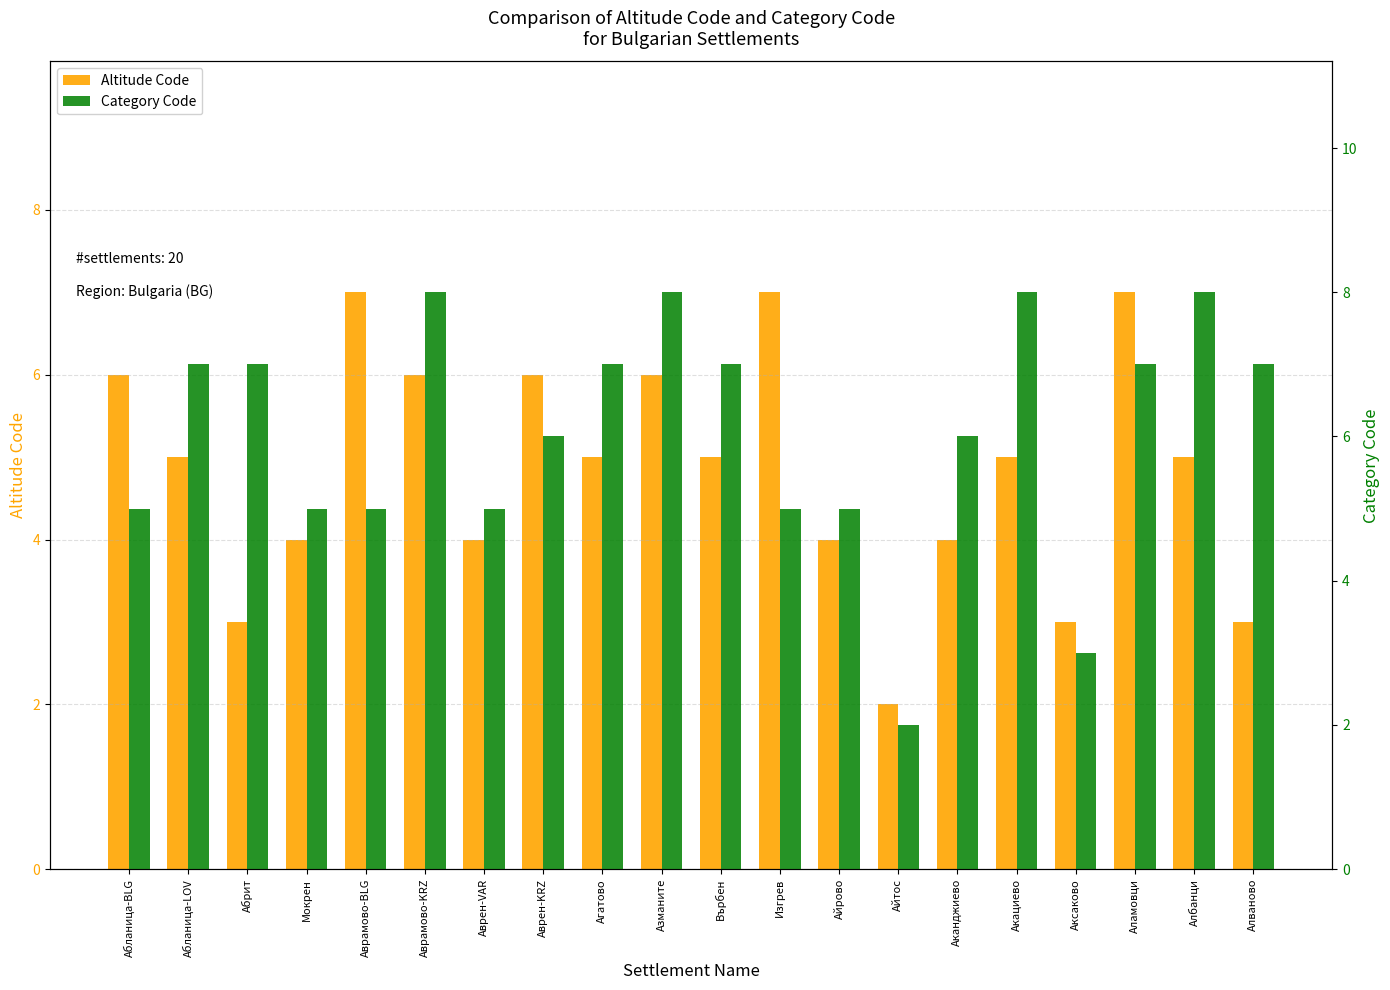

What is the label of the 3rd bar from the right?

Аламовци